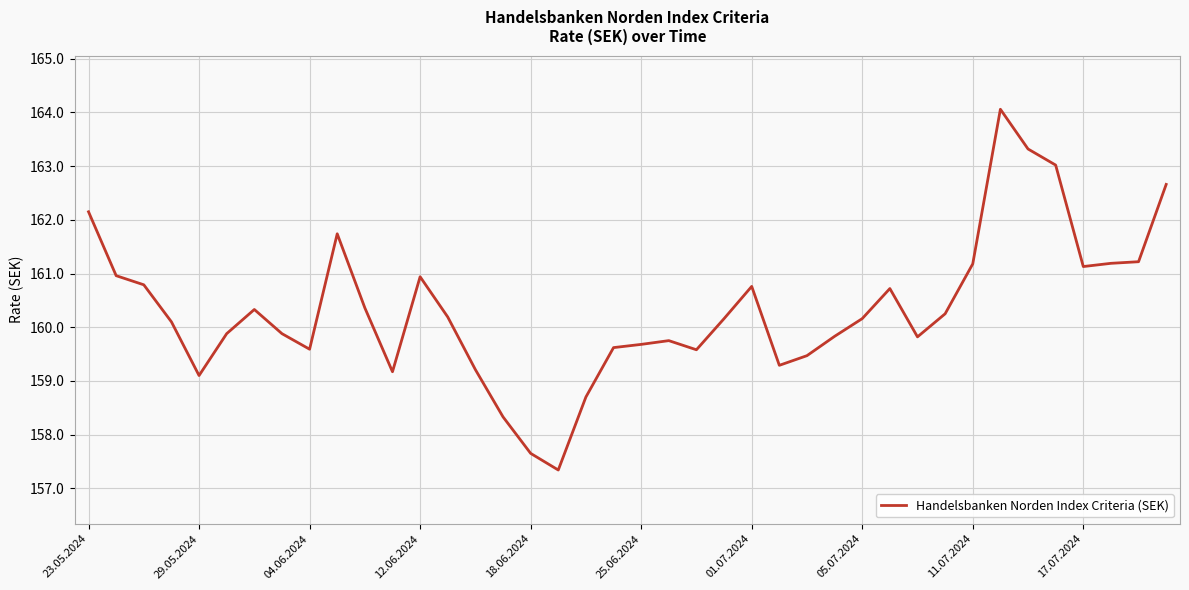

What is the maximum value shown in the chart?

164.1